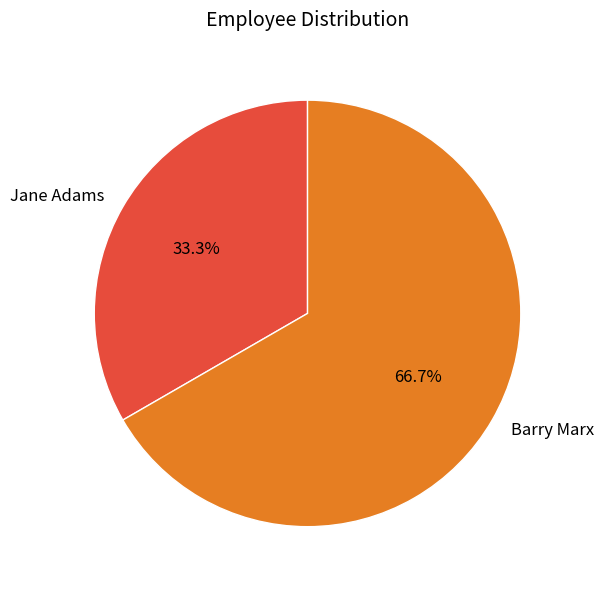

Is there any slice that represents more than half of the pie?

Yes